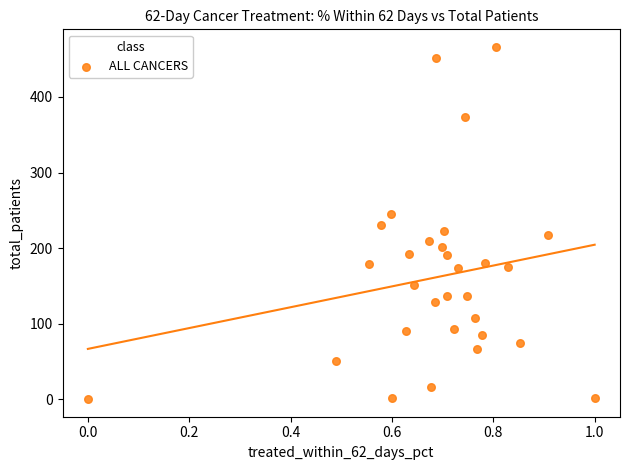

What is the range of X values (max minus min)?

1.0